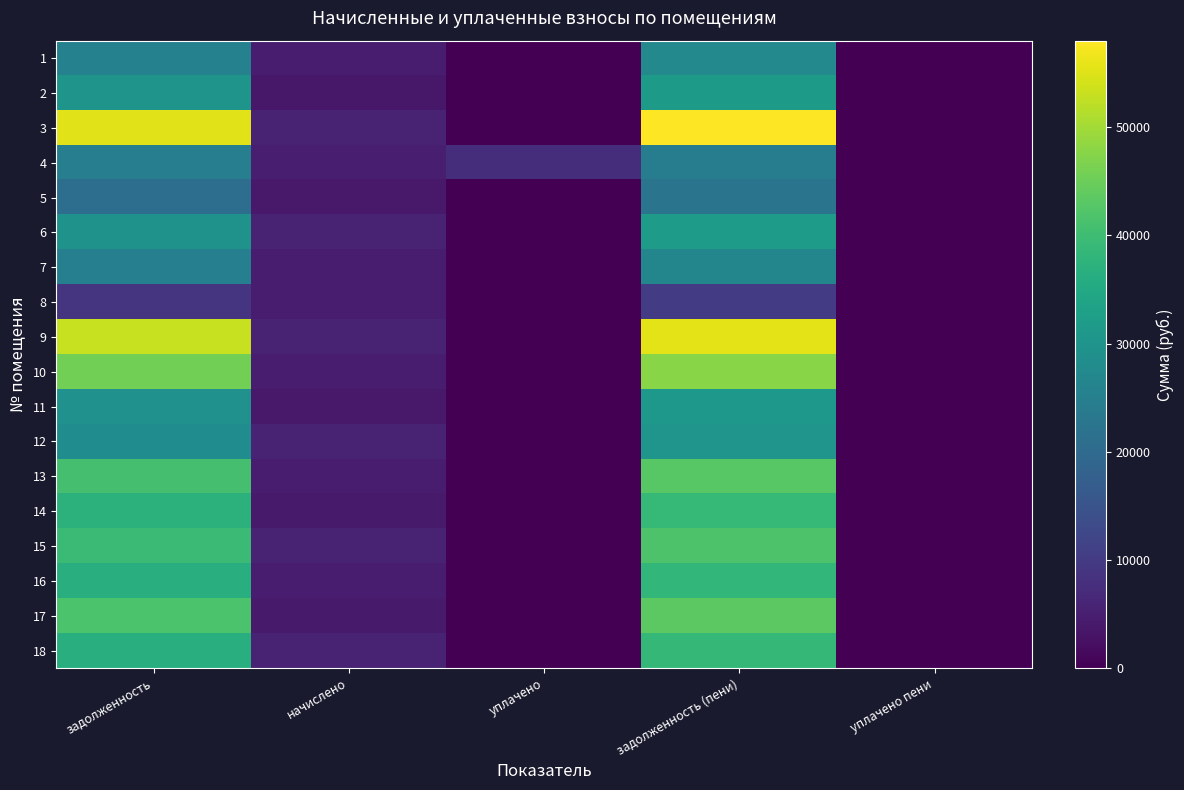

Reading left to right, transcribe all the data shown in this chart.

1: задолженность=25503.6	начислено=4706.2	уплачено=0.0	задолженность (пени)=27209.9	уплачено пени=0.0
2: задолженность=30015.5	начислено=3791.8	уплачено=0.0	задолженность (пени)=31607.0	уплачено пени=0.0
3: задолженность=55481.6	начислено=5584.6	уплачено=0.0	задолженность (пени)=57999.8	уплачено пени=0.0
4: задолженность=24815.8	начислено=4885.4	уплачено=7600.0	задолженность (пени)=24430.2	уплачено пени=0.0
5: задолженность=20950.3	начислено=3908.3	уплачено=0.0	задолженность (пени)=22410.3	уплачено пени=0.0
6: задолженность=29799.0	начислено=5557.7	уплачено=0.0	задолженность (пени)=31867.7	уплачено пени=0.0
7: задолженность=25054.5	начислено=4598.5	уплачено=0.0	задолженность (пени)=26647.3	уплачено пени=0.0
8: задолженность=8939.5	начислено=4329.6	уплачено=0.0	задолженность (пени)=10224.0	уплачено пени=0.0
9: задолженность=53041.4	начислено=5611.4	уплачено=0.0	задолженность (пени)=55518.5	уплачено пени=0.0
10: задолженность=45595.8	начислено=4589.5	уплачено=0.0	задолженность (пени)=47665.3	уплачено пени=0.0
11: задолженность=29354.1	начислено=3997.9	уплачено=0.0	задолженность (пени)=30986.3	уплачено пени=0.0
12: задолженность=28318.2	начислено=5539.8	уплачено=0.0	задолженность (пени)=30354.1	уплачено пени=0.0
13: задолженность=40930.2	начислено=4526.9	уплачено=0.0	задолженность (пени)=42884.2	уплачено пени=0.0
14: задолженность=37179.1	начислено=4159.3	уплачено=0.0	задолженность (пени)=38960.8	уплачено пени=0.0
15: задолженность=39570.5	начислено=5754.8	уплачено=0.0	задолженность (пени)=41911.8	уплачено пени=0.0
16: задолженность=36553.0	начислено=4616.5	уплачено=0.0	задолженность (пени)=38482.1	уплачено пени=0.0
17: задолженность=41589.2	начислено=4186.2	уплачено=0.0	задолженность (пени)=43476.9	уплачено пени=0.0
18: задолженность=36637.3	начислено=5620.4	уплачено=0.0	задолженность (пени)=38705.3	уплачено пени=0.0